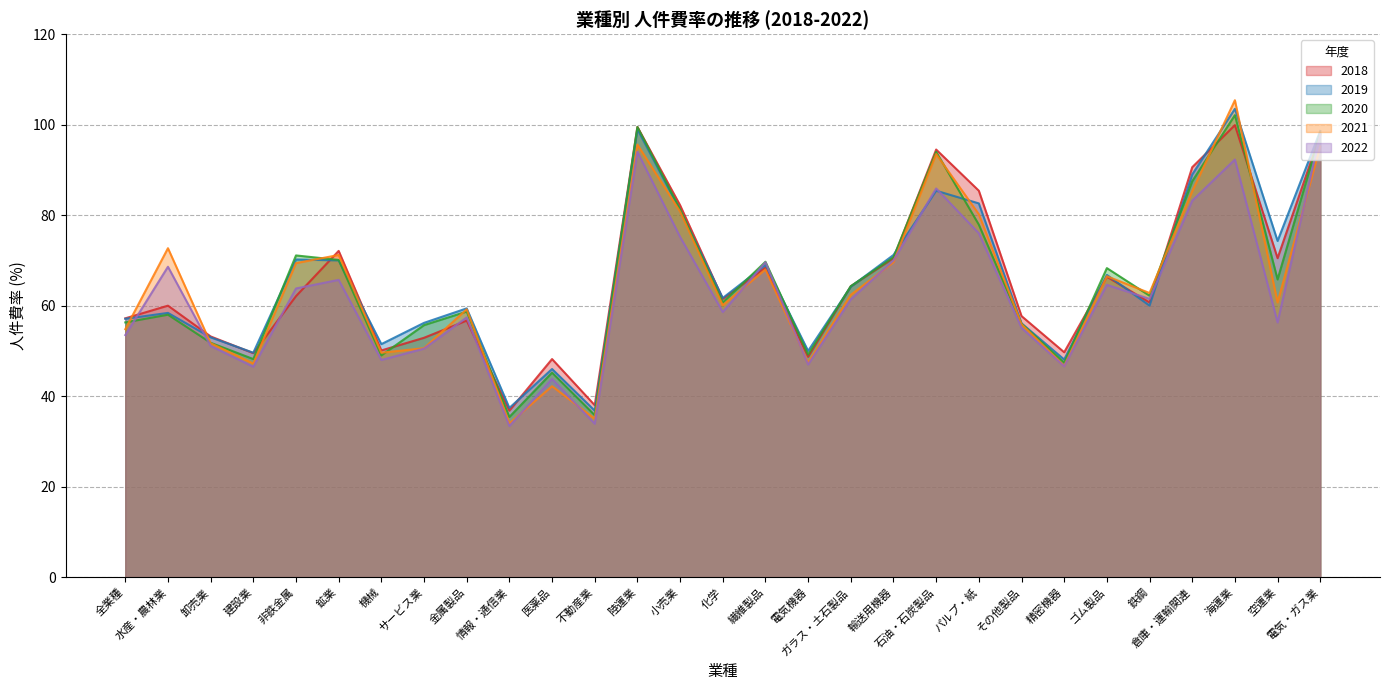

Reading left to right, transcribe all the data shown in this chart.

2018: 全業種=57.2	水産・農林業=60.0	卸売業=53.2	建設業=49.5	非鉄金属=62.1	鉱業=72.1	機械=50.1	サービス業=52.9	金属製品=56.7	情報・通信業=36.8	医薬品=48.2	不動産業=38.0	陸運業=99.5	小売業=82.2	化学=61.5	繊維製品=68.4	電気機器=48.7	ガラス・土石製品=64.3	輸送用機器=70.5	石油・石炭製品=94.5	パルプ・紙=85.4	その他製品=57.7	精密機器=49.7	ゴム製品=66.4	鉄鋼=60.7	倉庫・運輸関連=90.6	海運業=99.9	空運業=70.5	電気・ガス業=97.8
2019: 全業種=57.1	水産・農林業=58.4	卸売業=53.0	建設業=49.6	非鉄金属=70.2	鉱業=70.0	機械=51.5	サービス業=56.2	金属製品=59.4	情報・通信業=37.4	医薬品=46.0	不動産業=36.8	陸運業=99.0	小売業=81.1	化学=61.7	繊維製品=69.0	電気機器=50.0	ガラス・土石製品=64.2	輸送用機器=71.2	石油・石炭製品=85.4	パルプ・紙=82.6	その他製品=56.1	精密機器=48.1	ゴム製品=66.8	鉄鋼=60.0	倉庫・運輸関連=89.0	海運業=103.5	空運業=74.3	電気・ガス業=98.6
2020: 全業種=56.3	水産・農林業=58.0	卸売業=51.8	建設業=48.2	非鉄金属=71.1	鉱業=70.1	機械=49.0	サービス業=55.7	金属製品=58.7	情報・通信業=35.4	医薬品=45.2	不動産業=35.8	陸運業=99.5	小売業=81.3	化学=60.7	繊維製品=69.7	電気機器=49.2	ガラス・土石製品=64.3	輸送用機器=70.7	石油・石炭製品=94.0	パルプ・紙=77.9	その他製品=56.0	精密機器=47.4	ゴム製品=68.3	鉄鋼=62.2	倉庫・運輸関連=87.5	海運業=102.1	空運業=65.8	電気・ガス業=98.1
2021: 全業種=54.8	水産・農林業=72.7	卸売業=51.7	建設業=47.2	非鉄金属=69.4	鉱業=71.2	機械=49.6	サービス業=50.6	金属製品=59.2	情報・通信業=34.0	医薬品=42.2	不動産業=35.0	陸運業=95.6	小売業=80.8	化学=60.1	繊維製品=68.0	電気機器=47.4	ガラス・土石製品=62.4	輸送用機器=69.6	石油・石炭製品=93.5	パルプ・紙=80.2	その他製品=55.9	精密機器=46.7	ゴム製品=66.5	鉄鋼=62.8	倉庫・運輸関連=85.3	海運業=105.4	空運業=60.7	電気・ガス業=95.2
2022: 全業種=53.5	水産・農林業=68.6	卸売業=51.1	建設業=46.5	非鉄金属=63.8	鉱業=65.7	機械=48.0	サービス業=50.5	金属製品=57.4	情報・通信業=33.4	医薬品=43.8	不動産業=33.9	陸運業=94.0	小売業=75.2	化学=58.6	繊維製品=69.6	電気機器=47.0	ガラス・土石製品=61.4	輸送用機器=70.0	石油・石炭製品=85.9	パルプ・紙=76.0	その他製品=55.1	精密機器=46.6	ゴム製品=64.6	鉄鋼=61.5	倉庫・運輸関連=83.2	海運業=92.3	空運業=56.3	電気・ガス業=97.9